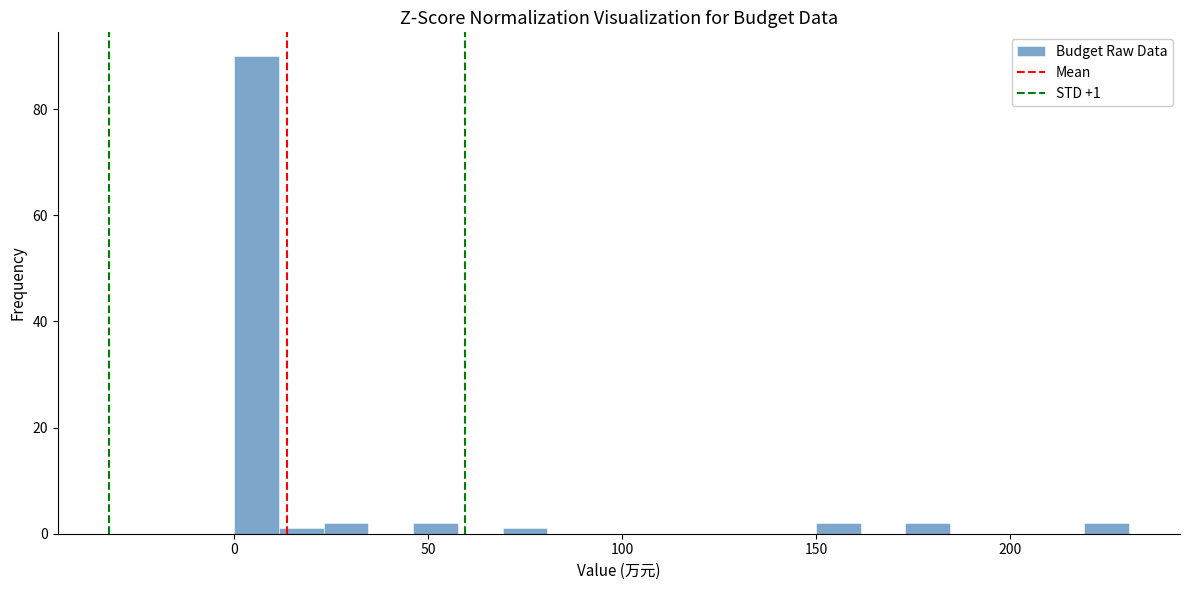

Around what value on the x-axis is the tallest bar? Give the approximate position of its centre, as read against the axis.

5